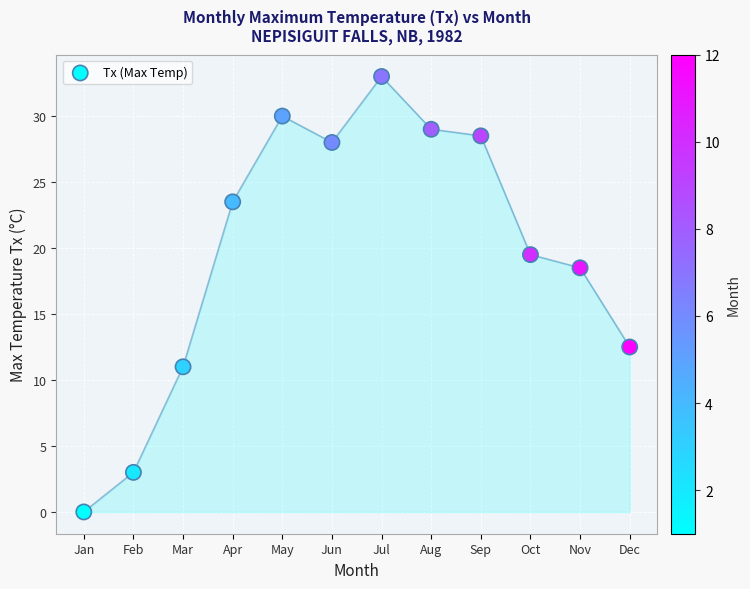

What is the range of Y values (max minus min)?

33.0